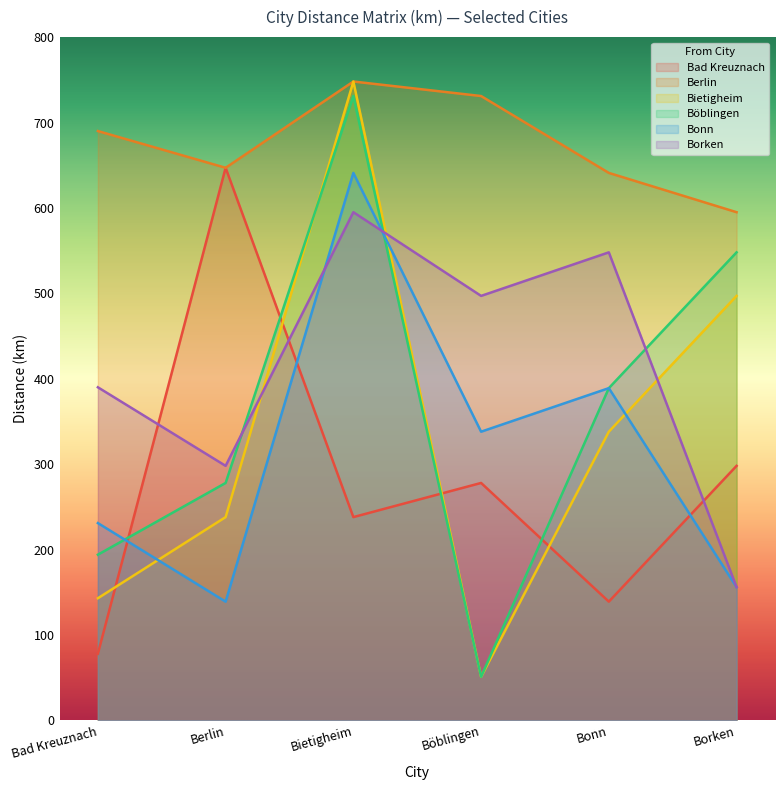

Which category has the lowest value in the Bad Kreuznach series?

Bad Kreuznach